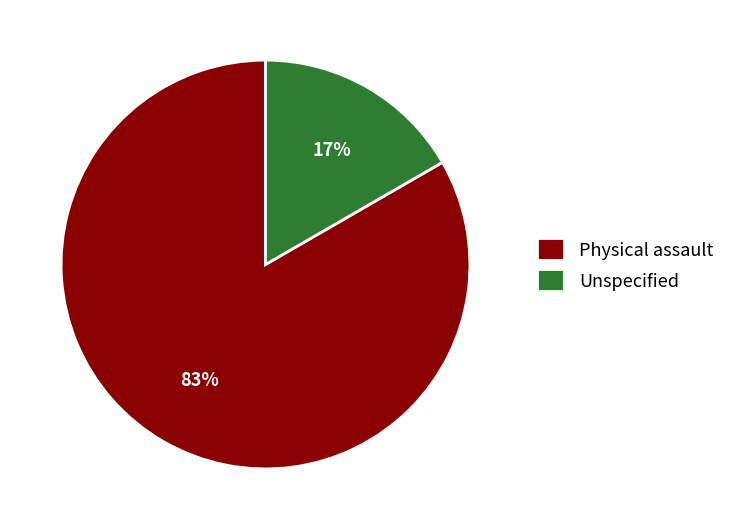

What is the majority slice?

Physical assault